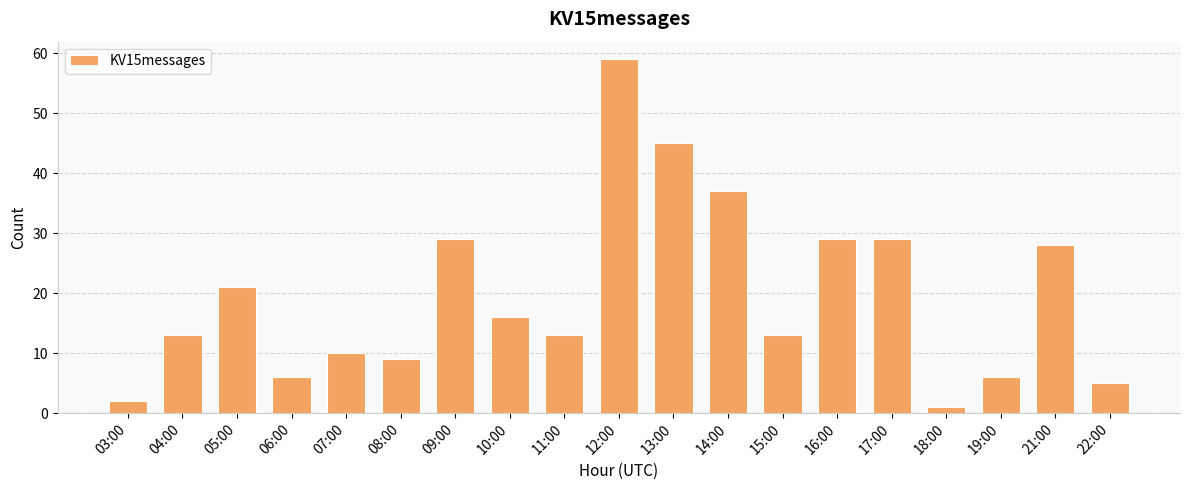

What is the difference between the maximum and minimum values?

58